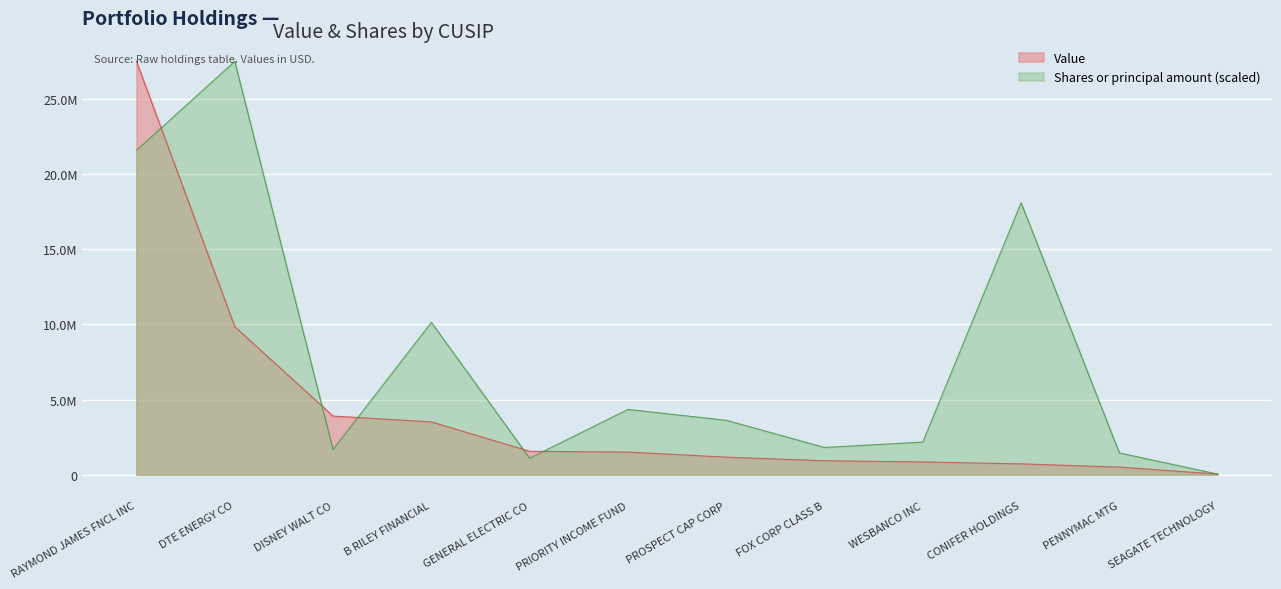

True or false: Value has a value of 115099.1 at PENNYMAC MTG.

False